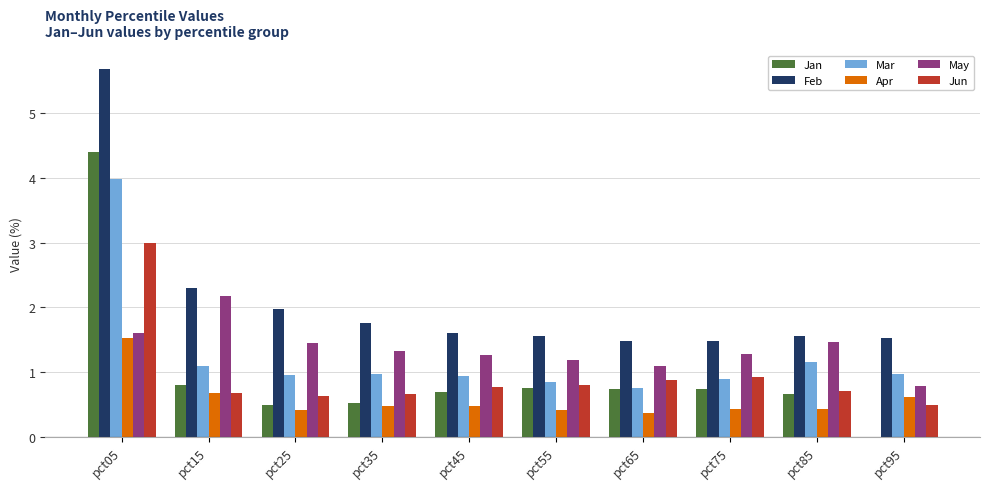

The Mar series shows 5.7 at pct05. True or false?

False